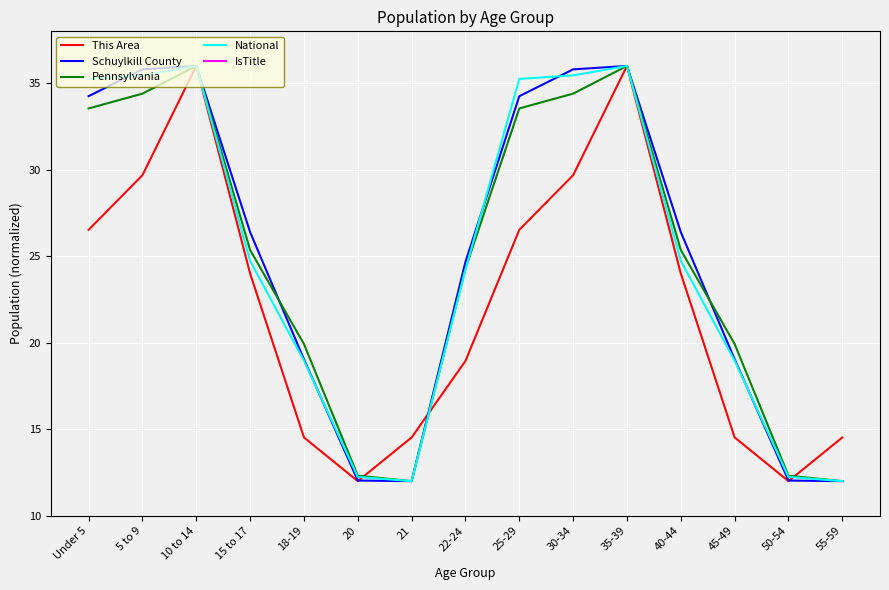

At Under 5, list the series in order from largest to smallest.

National, Schuylkill County, Pennsylvania, This Area, IsTitle